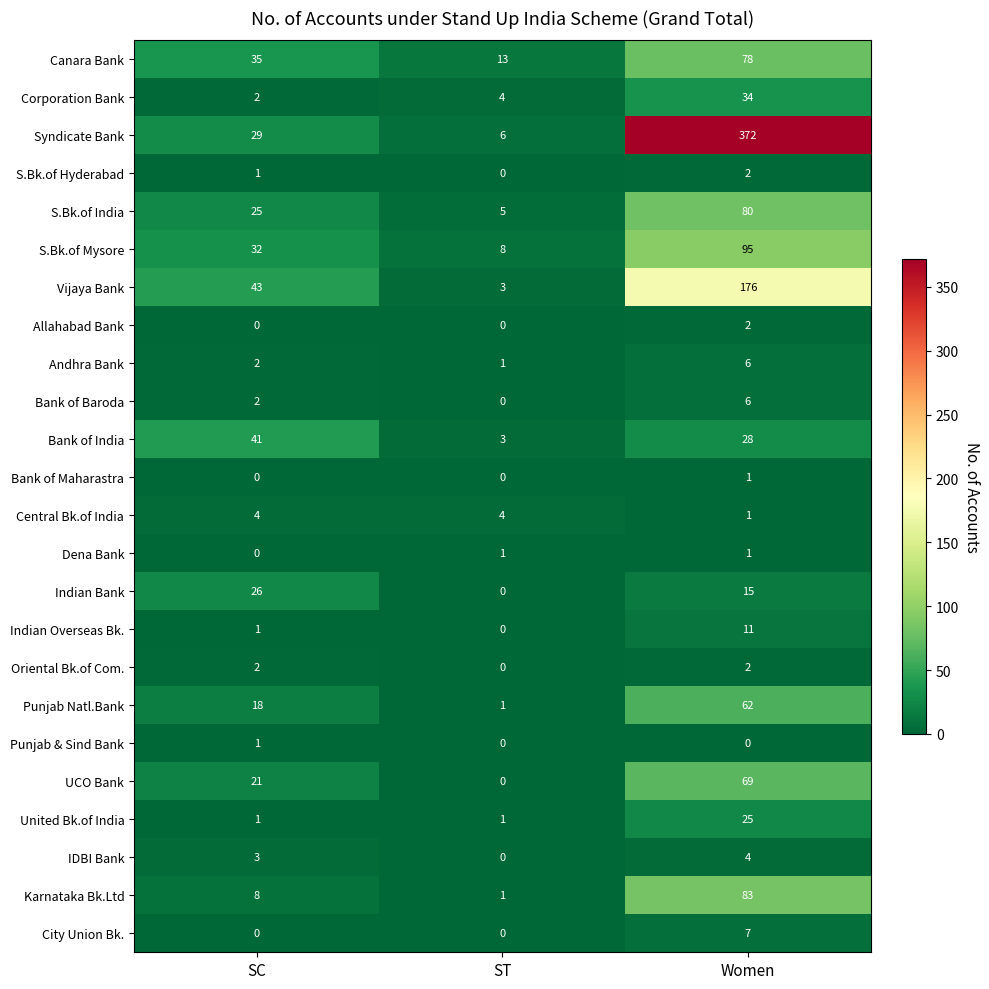

What is the average value of the UCO Bank series?

30